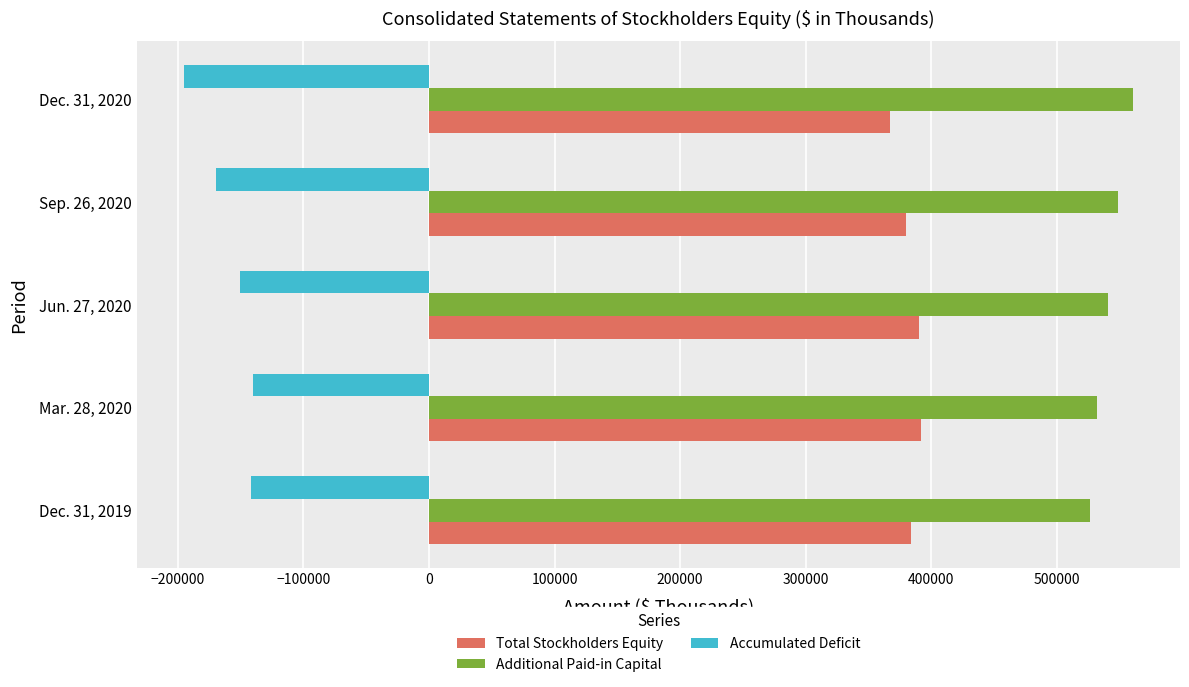

What are all the series names shown in the legend?

Total Stockholders Equity, Additional Paid-in Capital, Accumulated Deficit